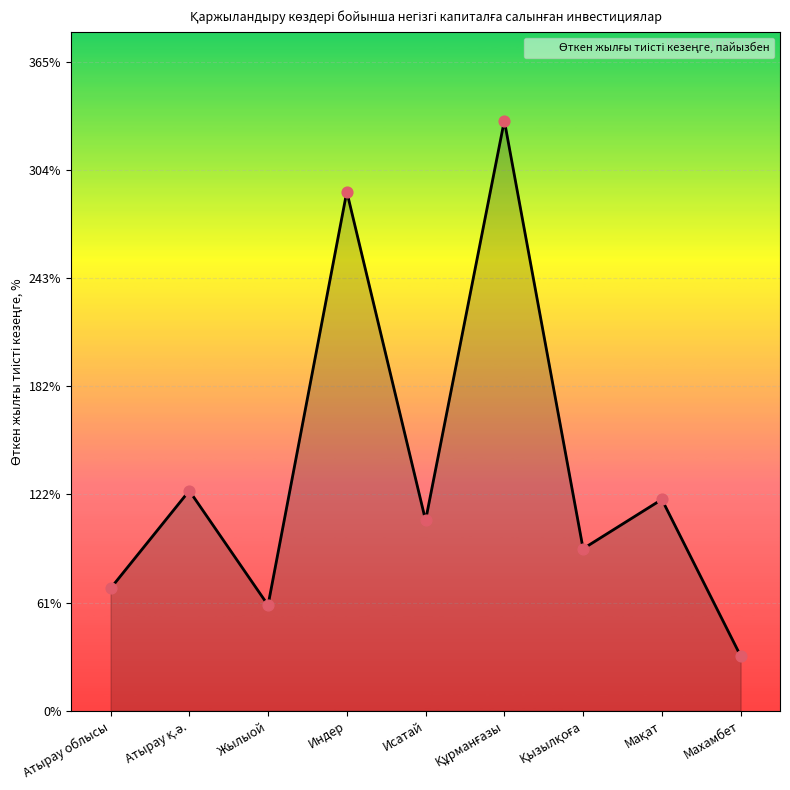

What is the change in value from Атырау облысы to Махамбет?

-37.9